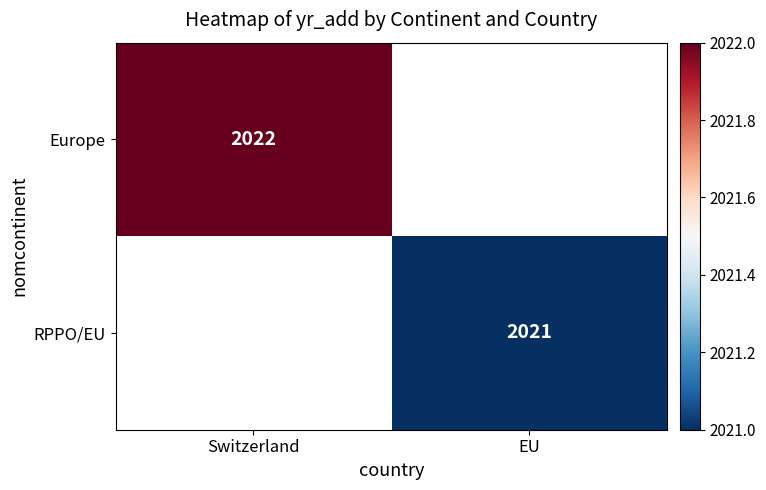

True or false: RPPO/EU has a value of 1252 at EU.

False